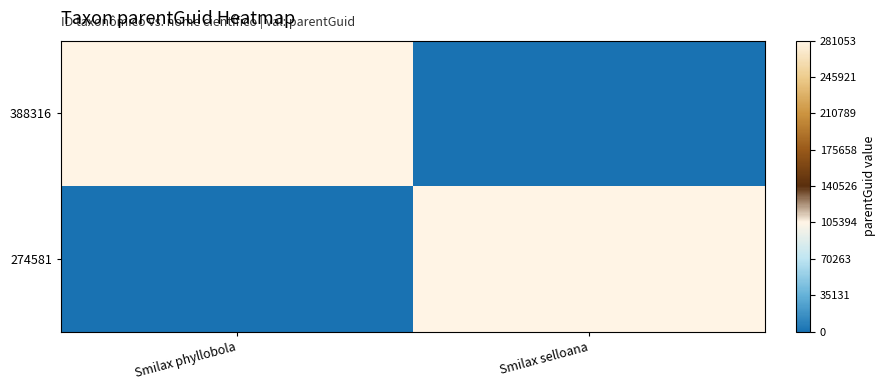

Reading right to left, what are all the values shown in this chart?

388316: Smilax selloana=0	Smilax phyllobola=281053
274581: Smilax selloana=281053	Smilax phyllobola=0